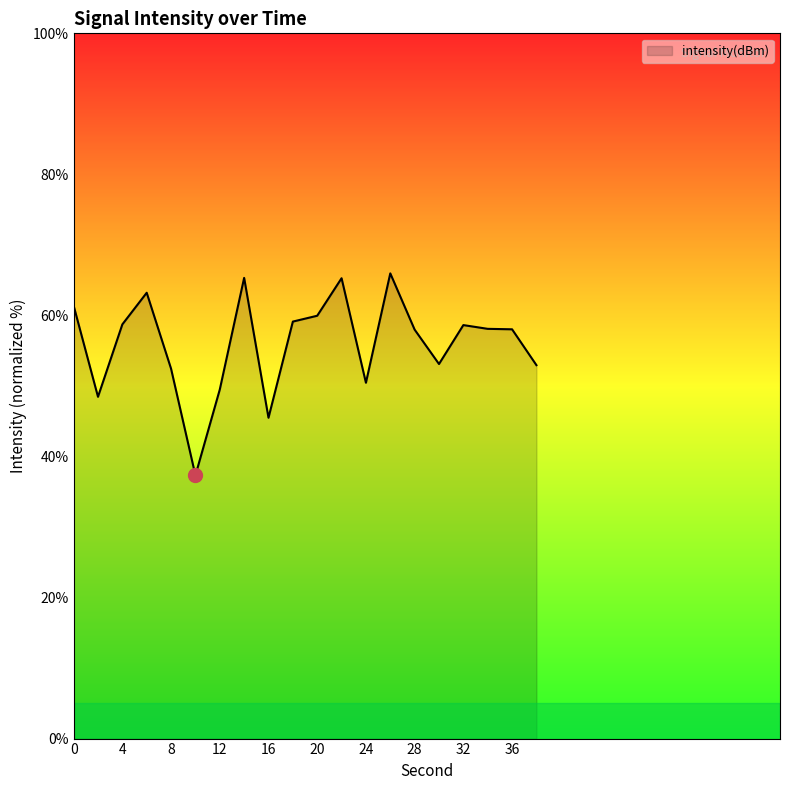

What is the difference between the maximum and minimum values?

28.6